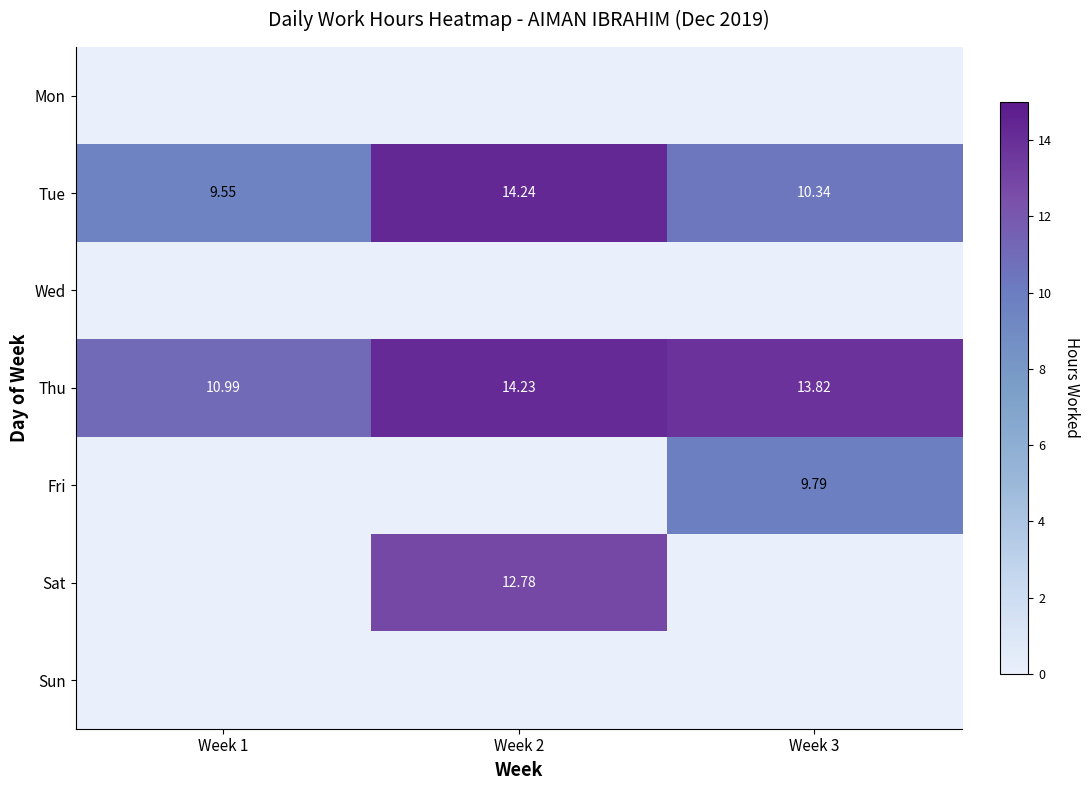

Is the value of Fri at Week 2 greater than the value of Wed at Week 1?

No